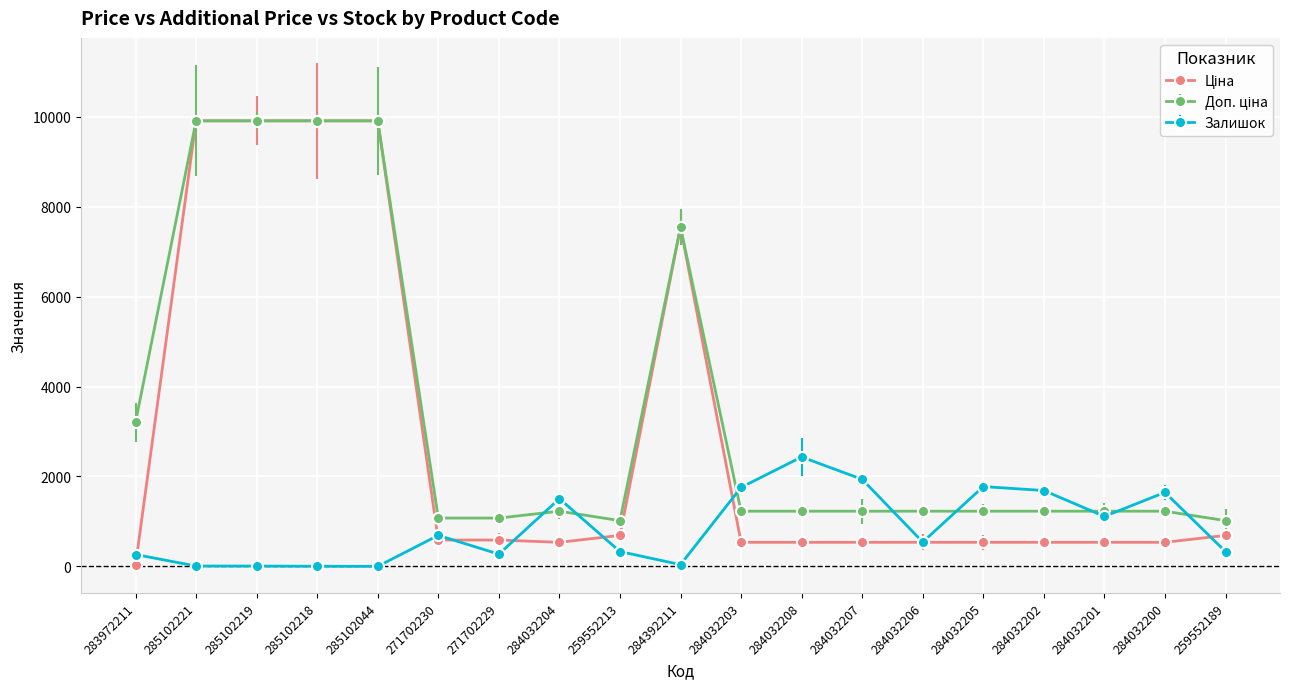

The value of Залишок at 284032207 is 488.9. True or false?

False